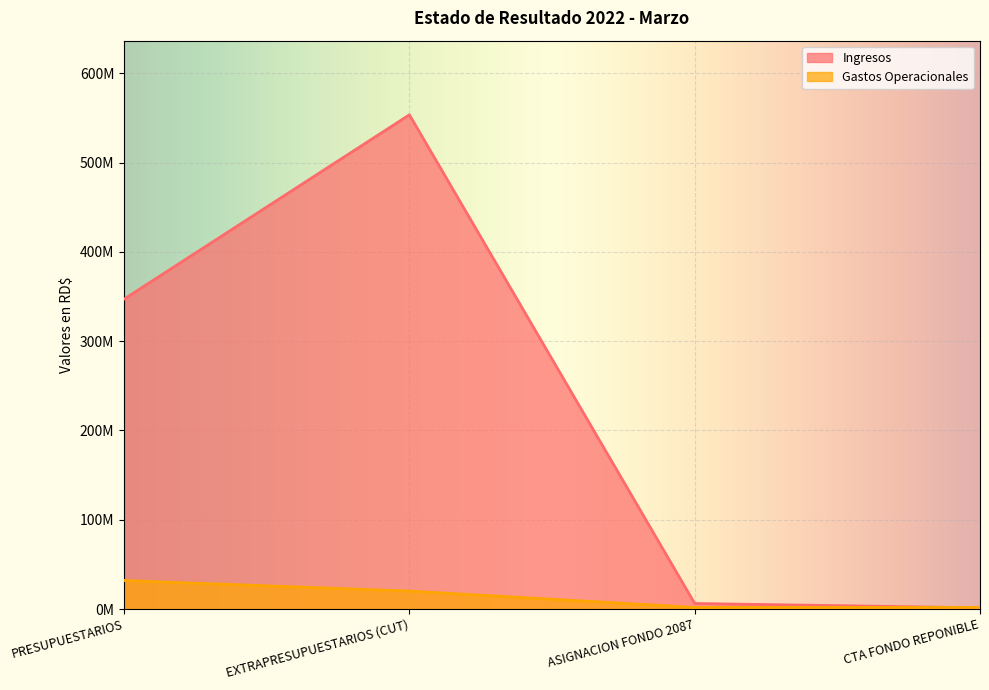

At which category is the sum across all series the highest?

EXTRAPRESUPUESTARIOS (CUT)